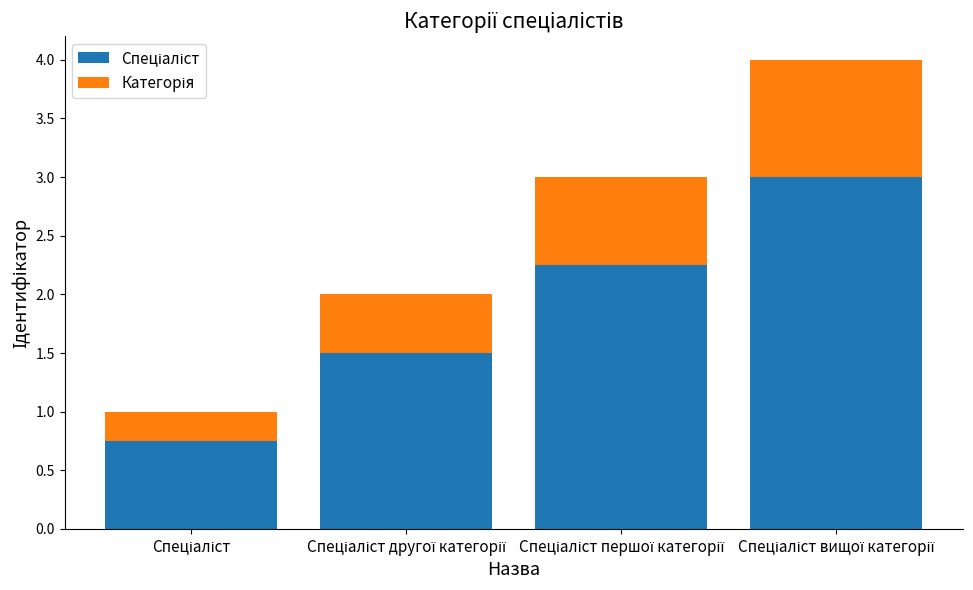

Rank the categories by Категорія value from lowest to highest.

Спеціаліст, Спеціаліст другої категорії, Спеціаліст першої категорії, Спеціаліст вищої категорії